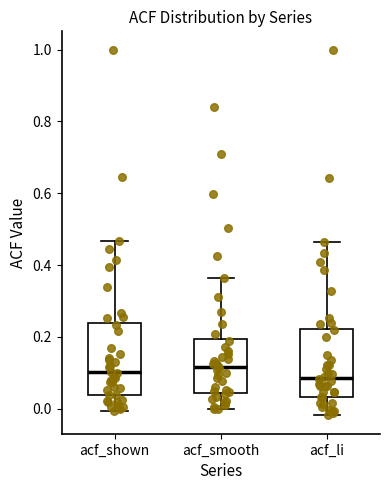

Where does the upper whisker of the box for acf_smooth end on the y-axis? The values are not printed on the chart, so give them approximately, as read against the axis.

0.36